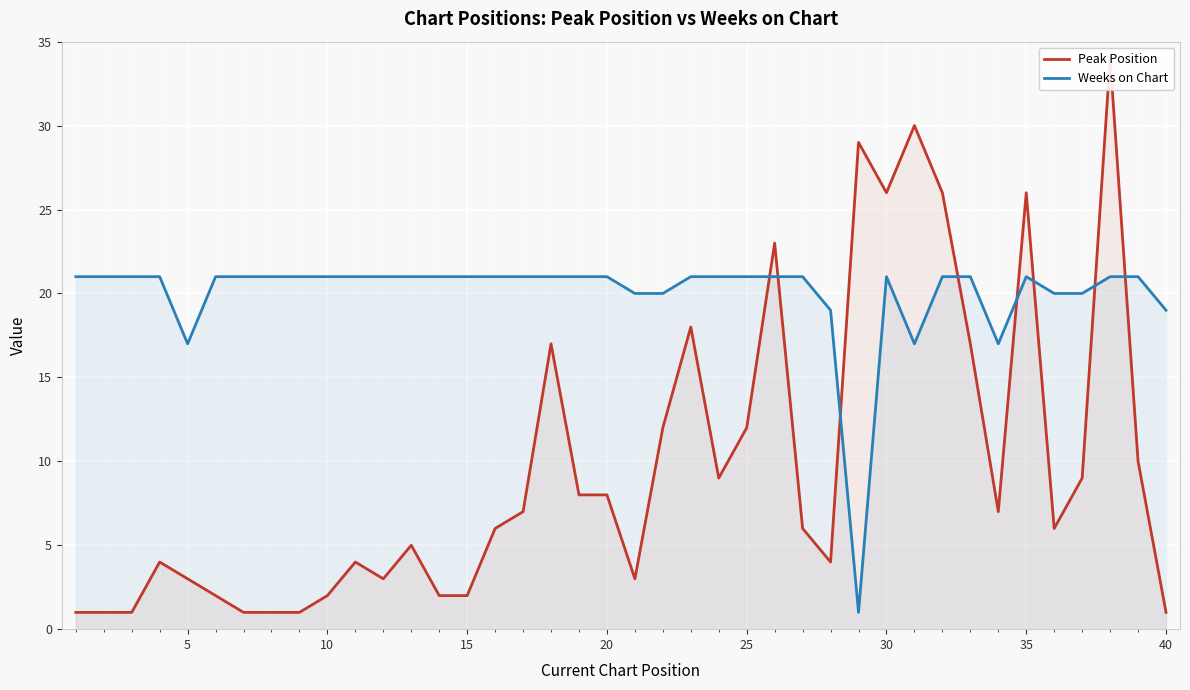

Reading left to right, list all the values displayed in this chart.

Peak Position: 1	1	1	4	3	2	1	1	1	2	4	3	5	2	2	6	7	17	8	8	3	12	18	9	12	23	6	4	29	26	30	26	17	7	26	6	9	34	10	1
Weeks on Chart: 21	21	21	21	17	21	21	21	21	21	21	21	21	21	21	21	21	21	21	21	20	20	21	21	21	21	21	19	1	21	17	21	21	17	21	20	20	21	21	19